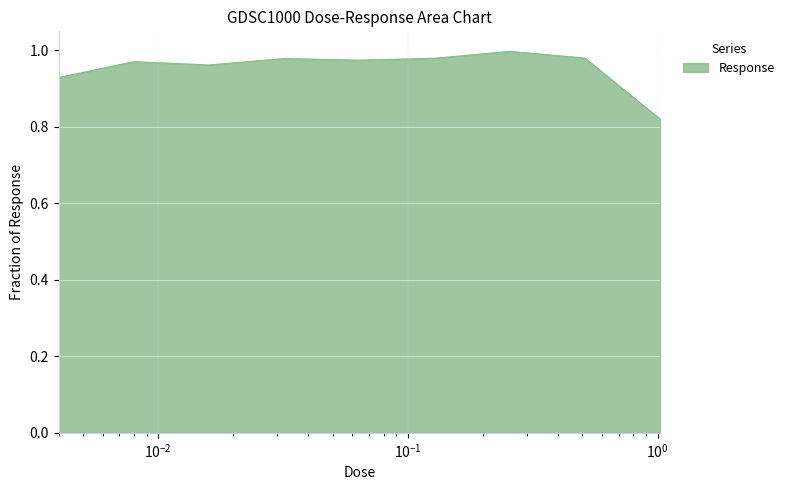

List the labels in order of value, largest first.

0.256, 0.512, 0.128, 0.032, 0.064, 0.008, 0.016, 0.004, 1.024